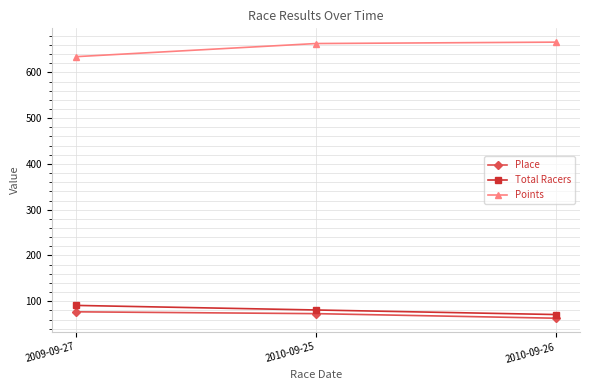

Which series has the largest total across all categories?

Points